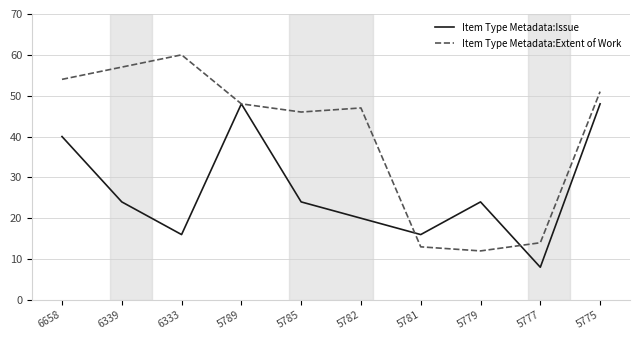

How many lines are shown in the chart?

2